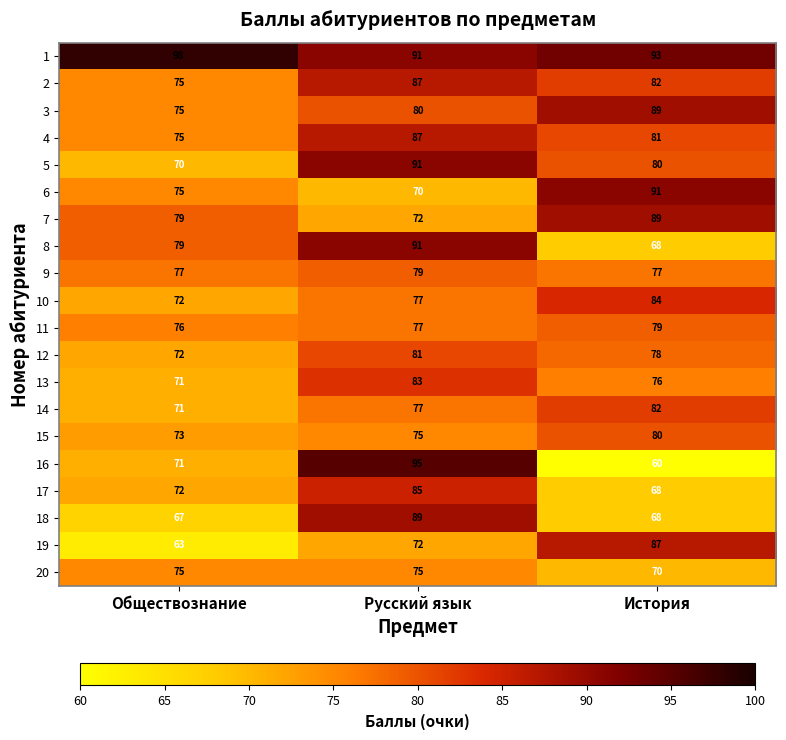

Is it true that 18 equals 89 at Русский язык?

True